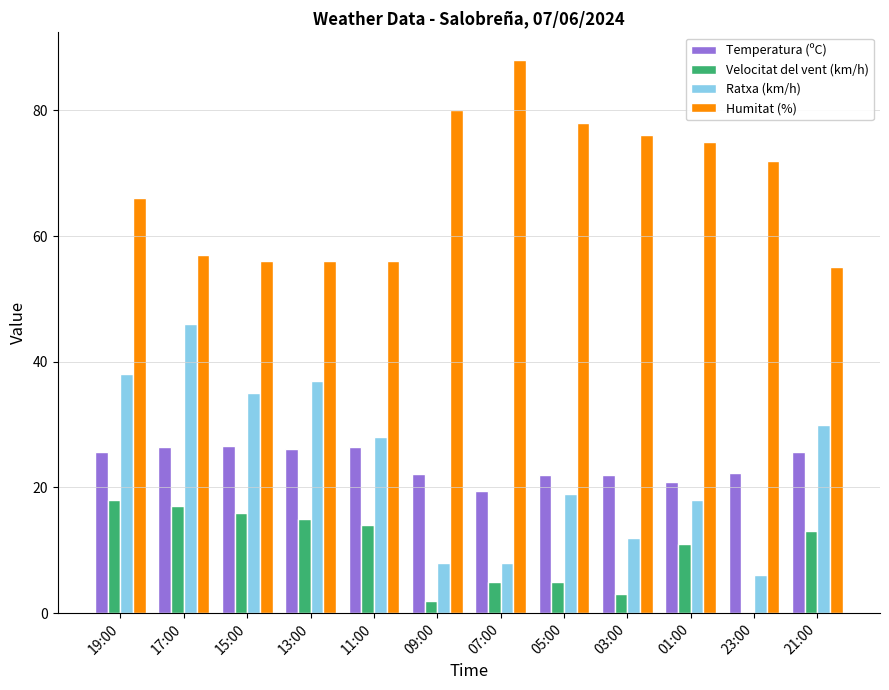

Where is Humitat (%) nearest to the value 71?

23:00